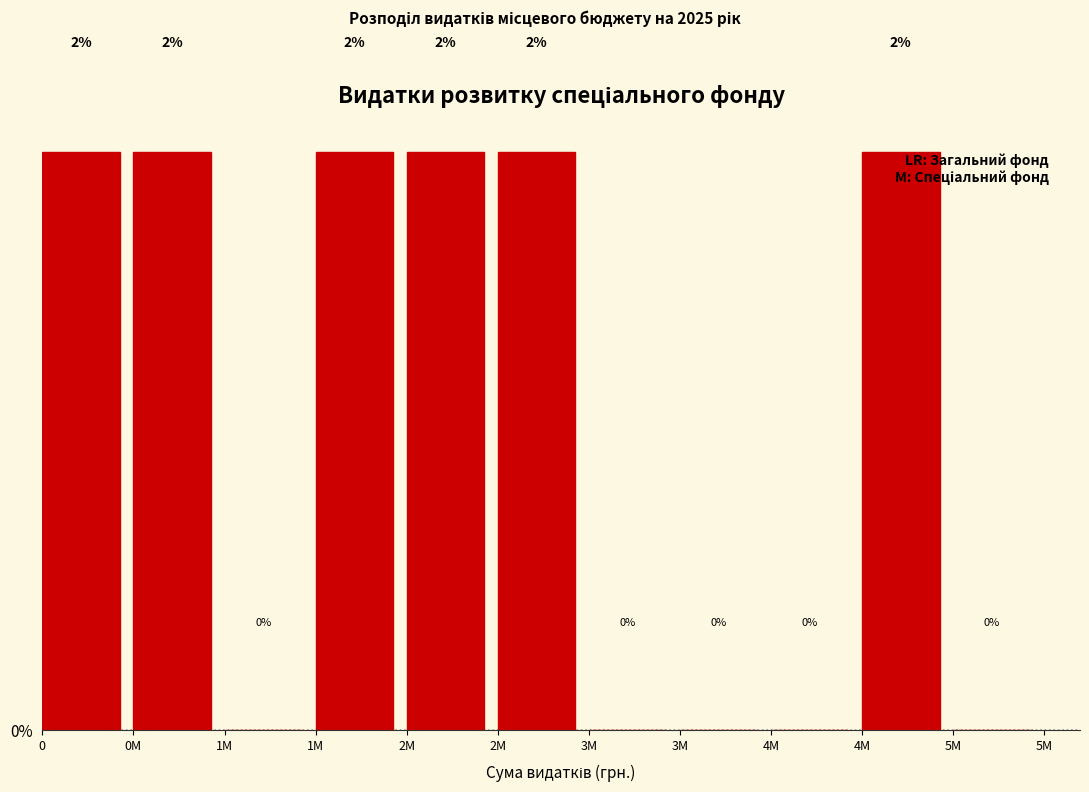

Are the bars horizontal?

No